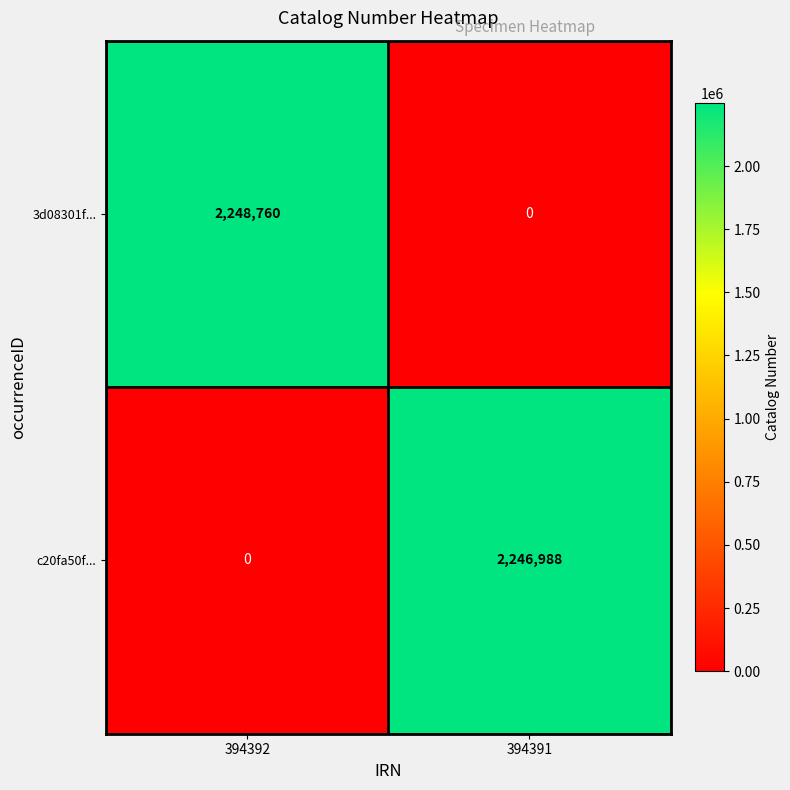

Which category has the highest value across all series?

394392